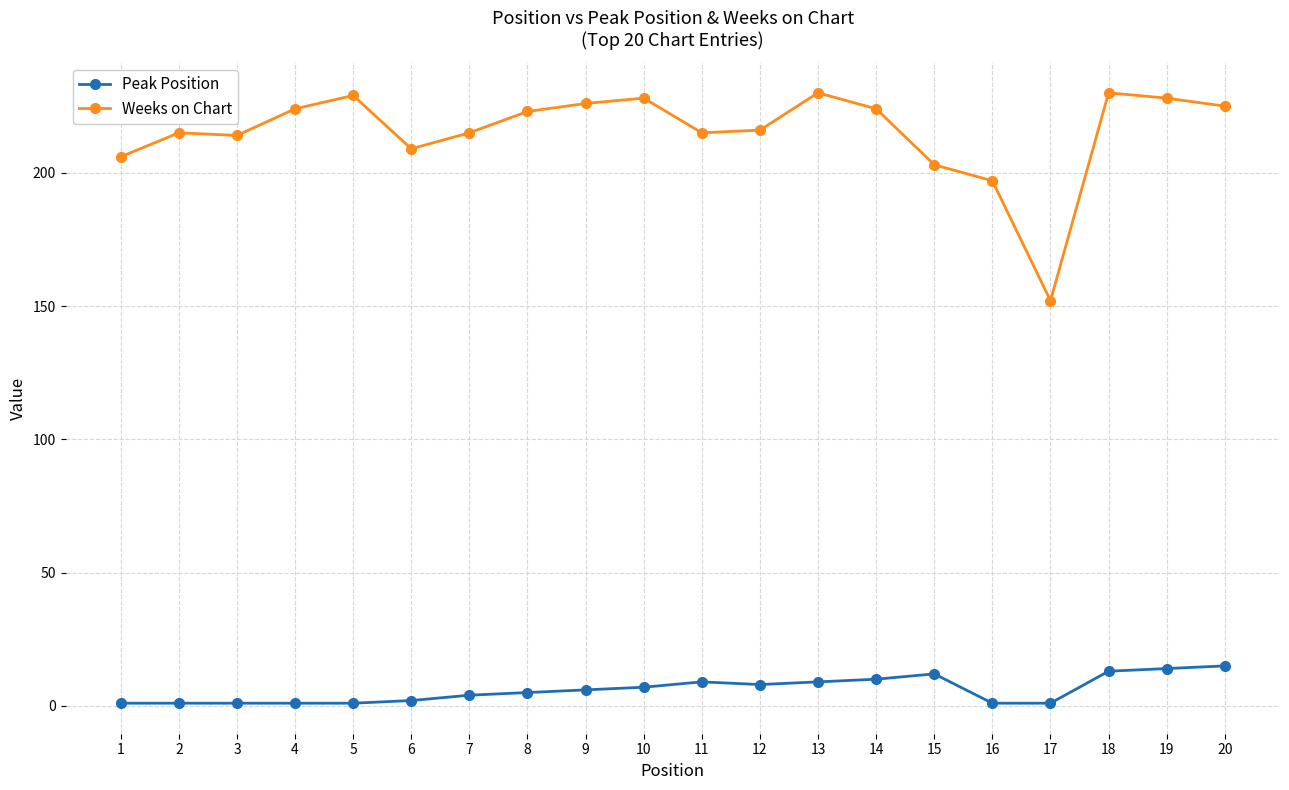

What is the sum of all Peak Position values?

121